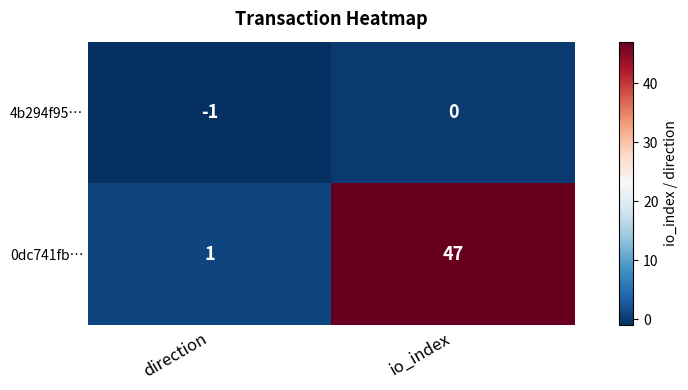

What is the highest value of the 0dc741fb… series?

47